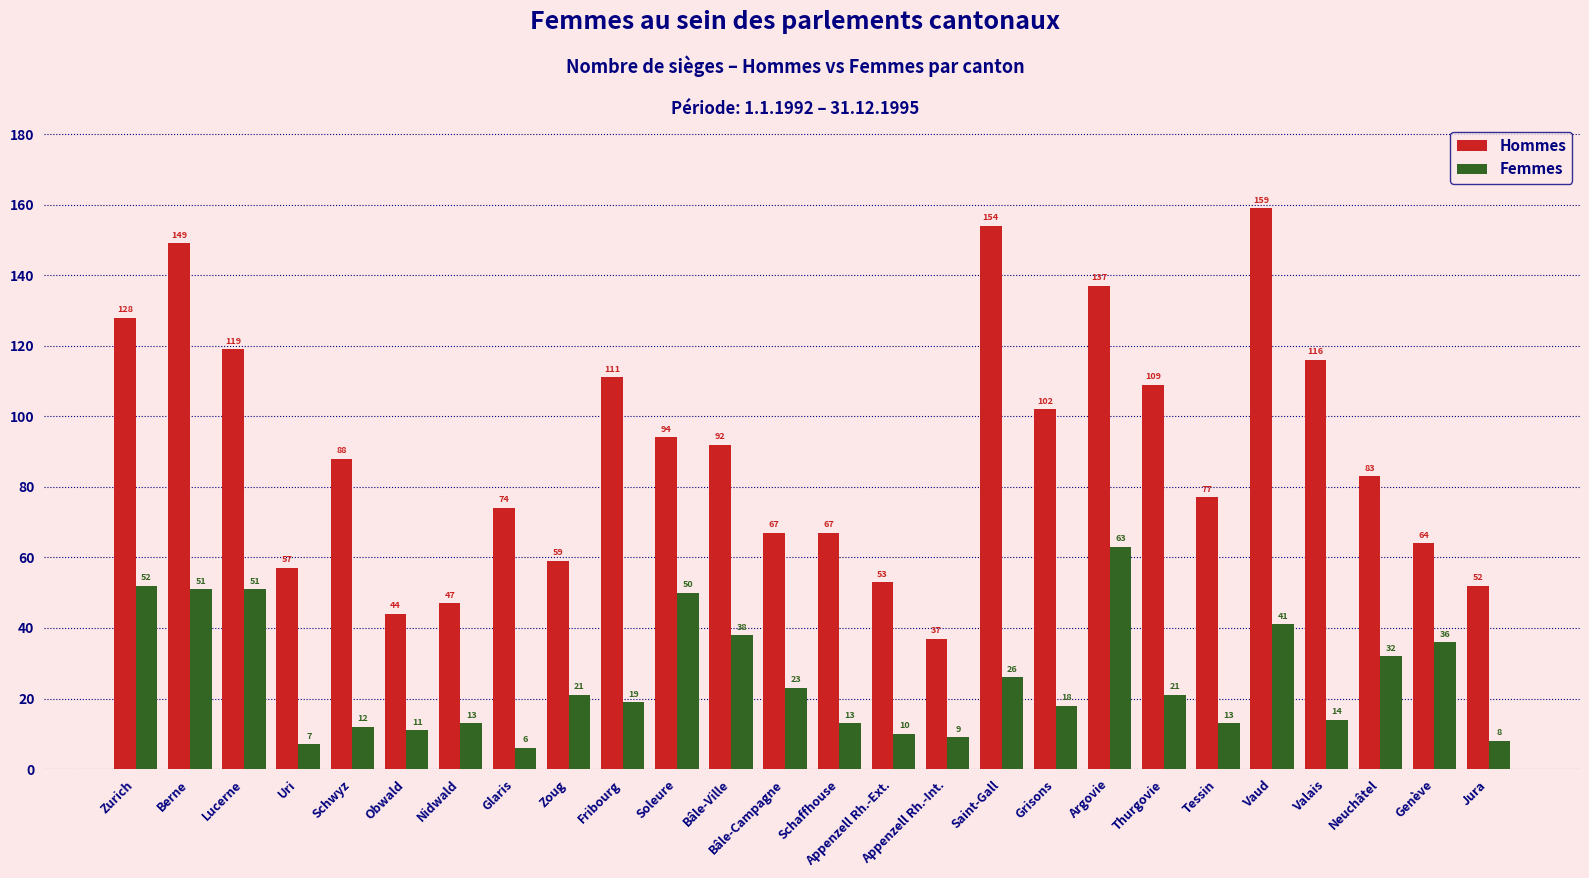

Rank the series by their maximum value, from lowest to highest.

Femmes, Hommes